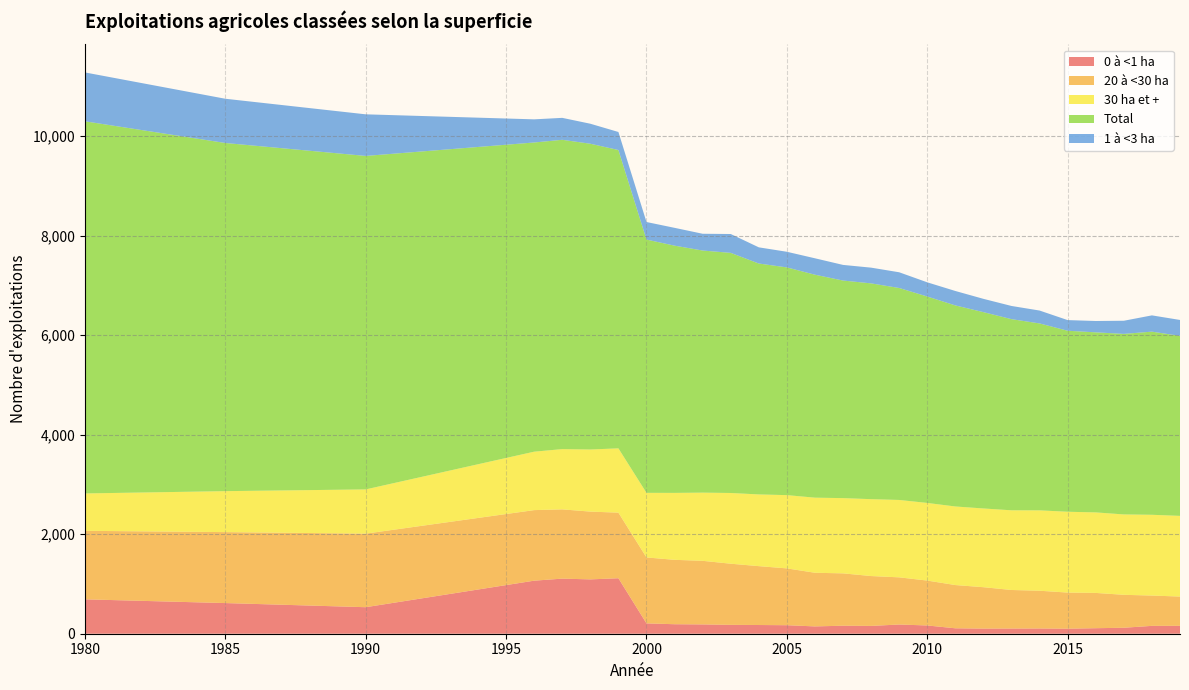

Reading left to right, what are all the values shown in this chart?

0 à <1 ha: 1980=691	1985=616	1990=533	1996=1066	1997=1107	1998=1092	1999=1115	2000=208	2001=191	2002=187	2003=178	2004=175	2005=171	2006=147	2007=161	2008=157	2009=185	2010=166	2011=109	2012=103	2013=104	2014=105	2015=101	2016=111	2017=120	2018=158	2019=159
20 à <30 ha: 1980=1377	1985=1426	1990=1478	1996=1418	1997=1392	1998=1362	1999=1318	2000=1325	2001=1294	2002=1278	2003=1229	2004=1183	2005=1142	2006=1078	2007=1052	2008=1002	2009=948	2010=902	2011=869	2012=832	2013=775	2014=759	2015=726	2016=709	2017=662	2018=609	2019=588
30 ha et +: 1980=751	1985=823	1990=889	1996=1174	1997=1211	1998=1248	1999=1292	2000=1298	2001=1345	2002=1370	2003=1421	2004=1441	2005=1472	2006=1509	2007=1512	2008=1545	2009=1555	2010=1560	2011=1579	2012=1582	2013=1601	2014=1615	2015=1624	2016=1618	2017=1615	2018=1623	2019=1621
Total: 1980=7478	1985=6996	1990=6701	1996=6213	1997=6215	1998=6144	1999=5995	2000=5089	2001=4968	2002=4865	2003=4825	2004=4640	2005=4576	2006=4480	2007=4372	2008=4336	2009=4259	2010=4148	2011=4040	2012=3945	2013=3841	2014=3756	2015=3637	2016=3618	2017=3628	2018=3680	2019=3617
1 à <3 ha: 1980=982	1985=889	1990=836	1996=465	1997=441	1998=402	1999=362	2000=353	2001=358	2002=337	2003=379	2004=325	2005=314	2006=330	2007=314	2008=316	2009=316	2010=285	2011=290	2012=267	2013=265	2014=259	2015=214	2016=228	2017=264	2018=327	2019=320